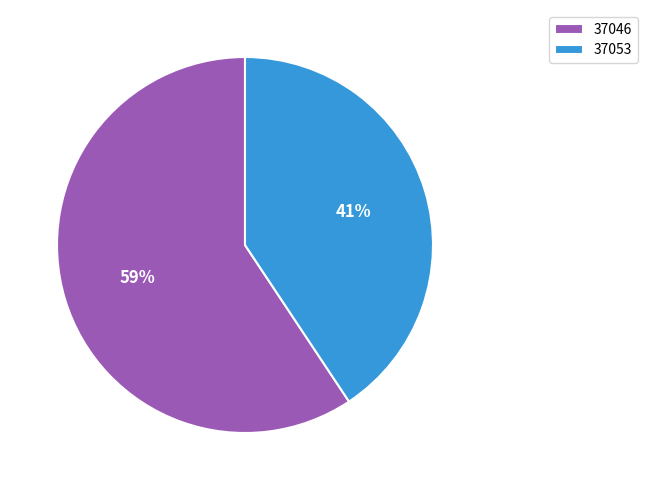

Rank the categories by value from highest to lowest.

37046, 37053